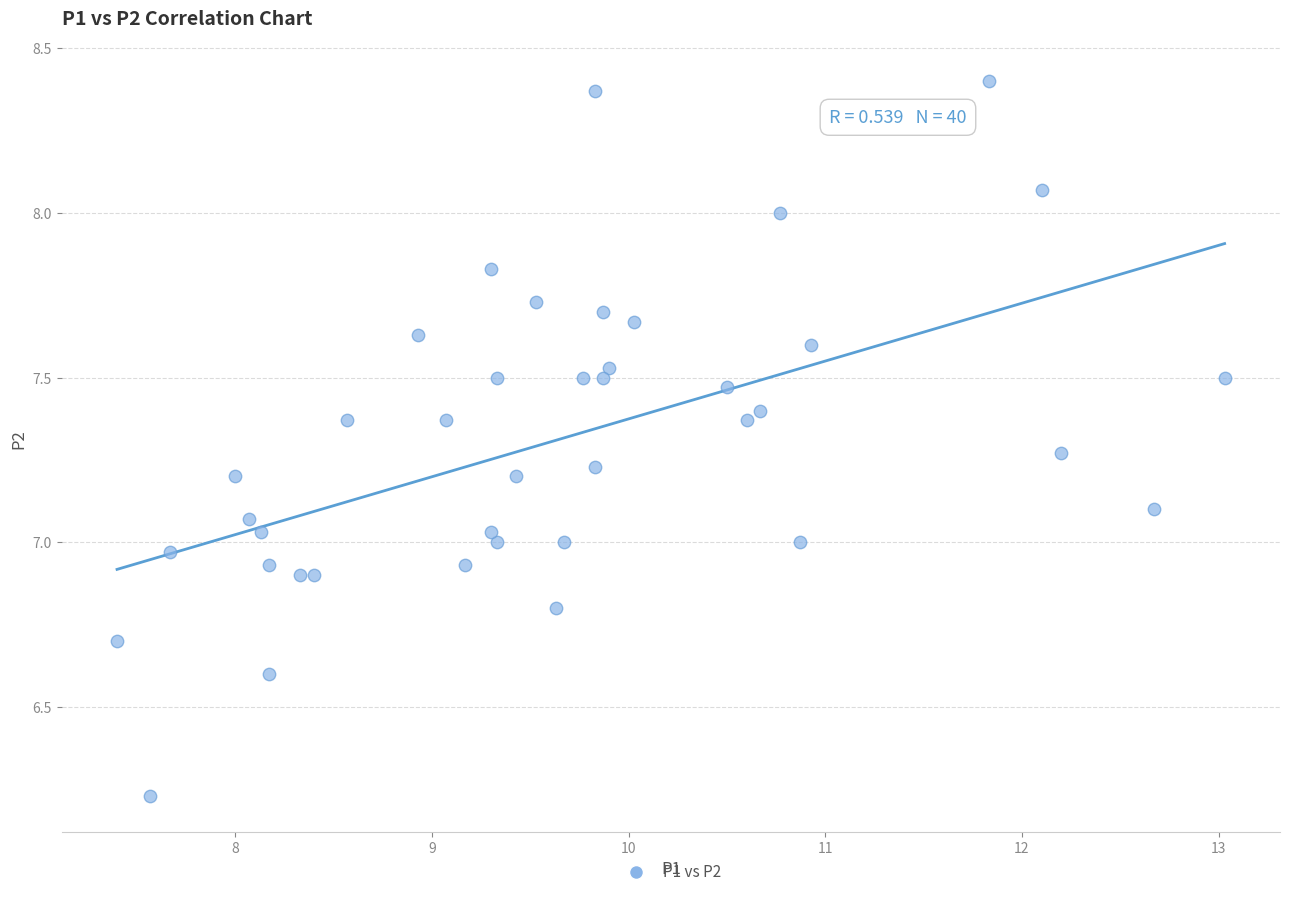

What is the range of X values (max minus min)?

5.6